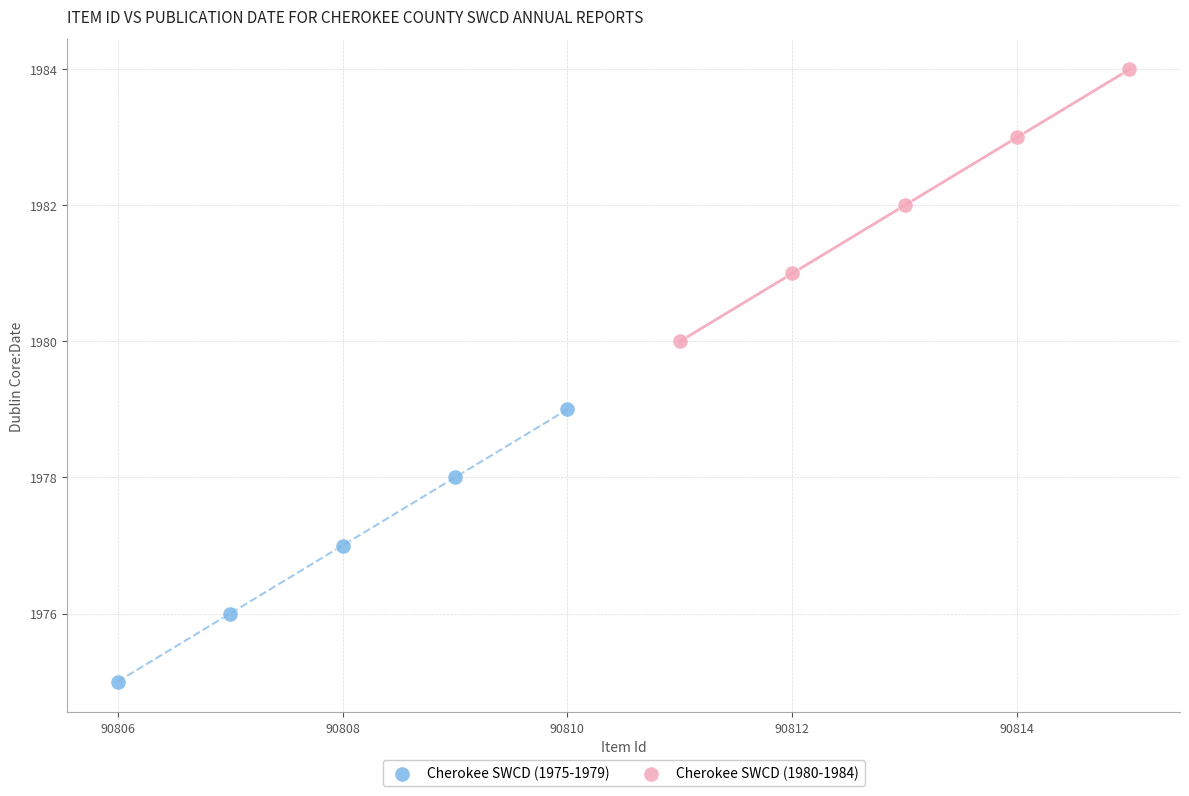

Which series reaches the minimum Y coordinate?

Cherokee SWCD (1975-1979)